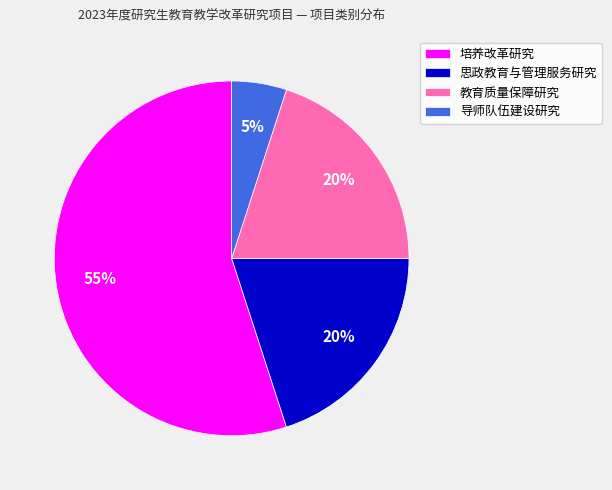

Is the sum of 思政教育与管理服务研究 and 教育质量保障研究 greater than half?

No